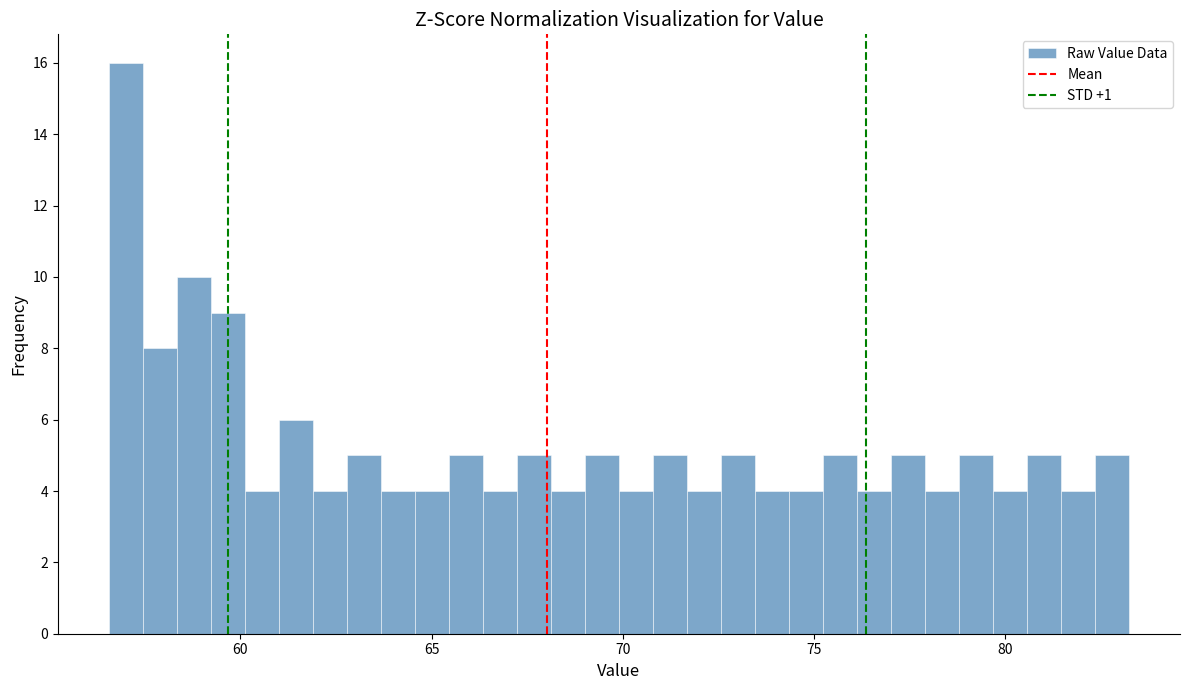

Read against the x-axis, roughly where is the centre of the tallest bar?

57.0